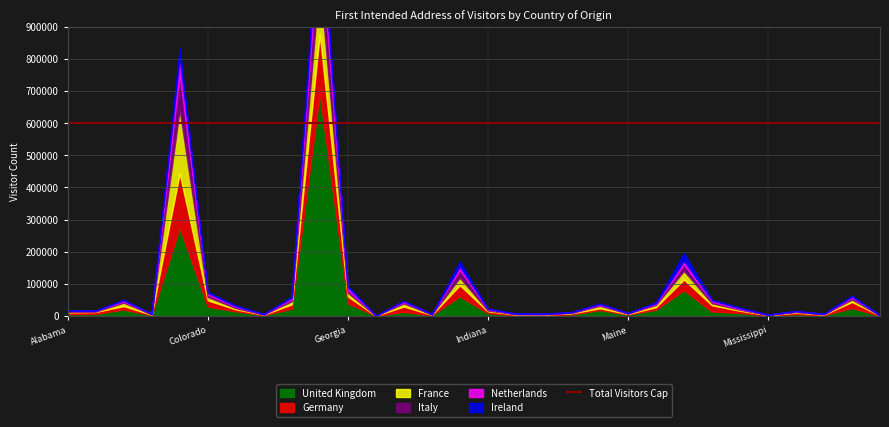

Is it true that Italy equals 10180 at North Carolina?

False